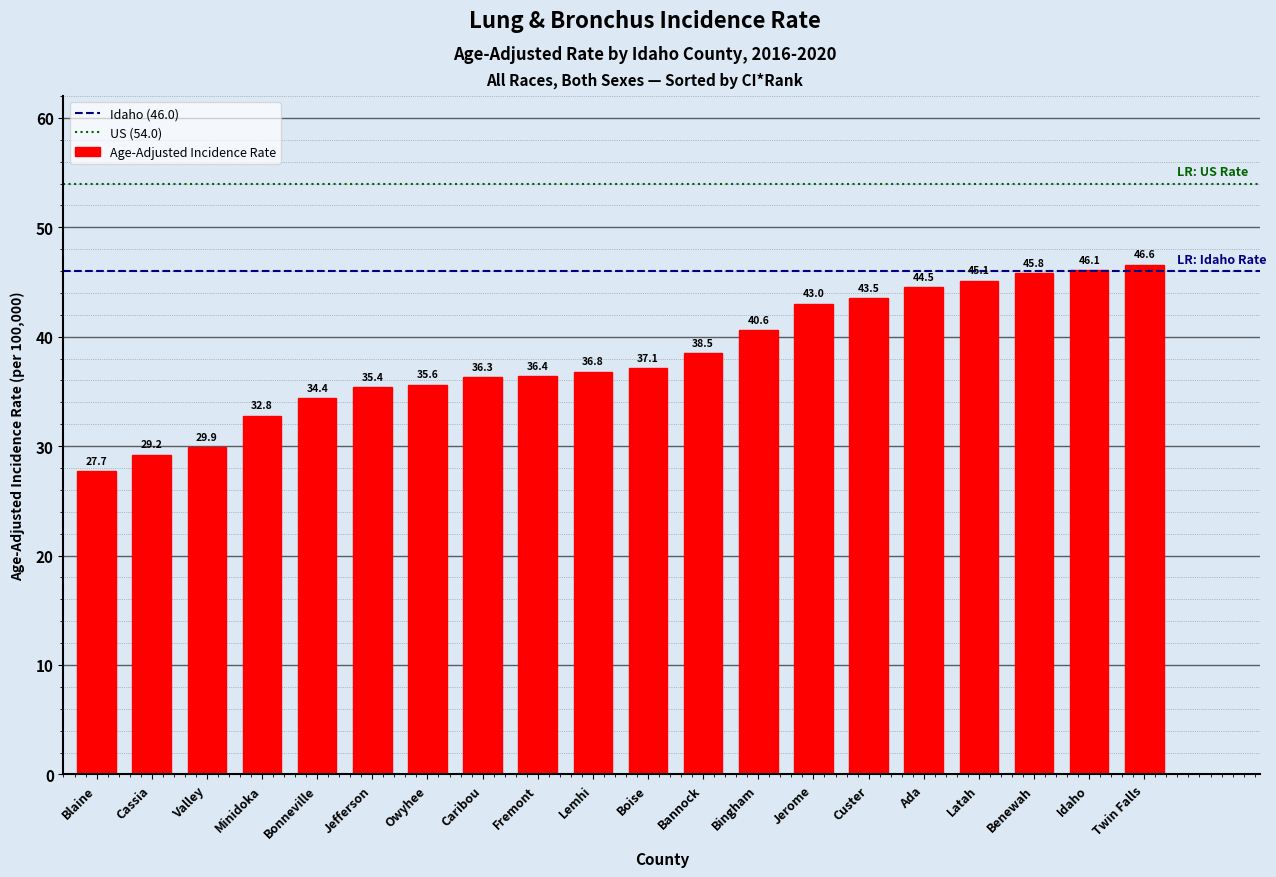

What is the difference between the maximum and minimum values?

18.9